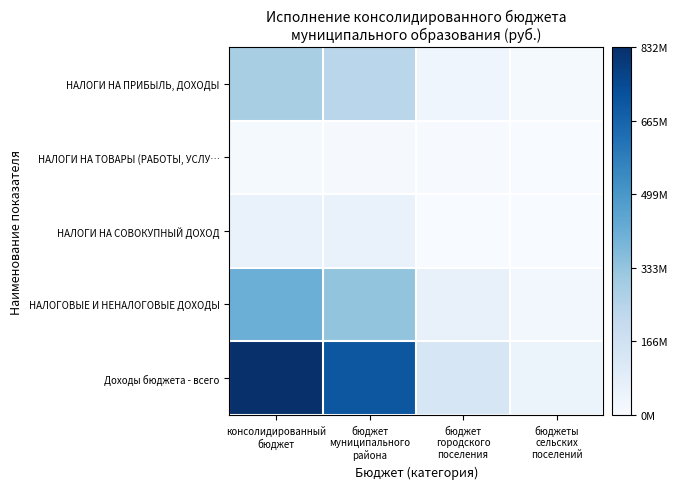

Which category has the lowest value across all series?

бюджеты
сельских
поселений